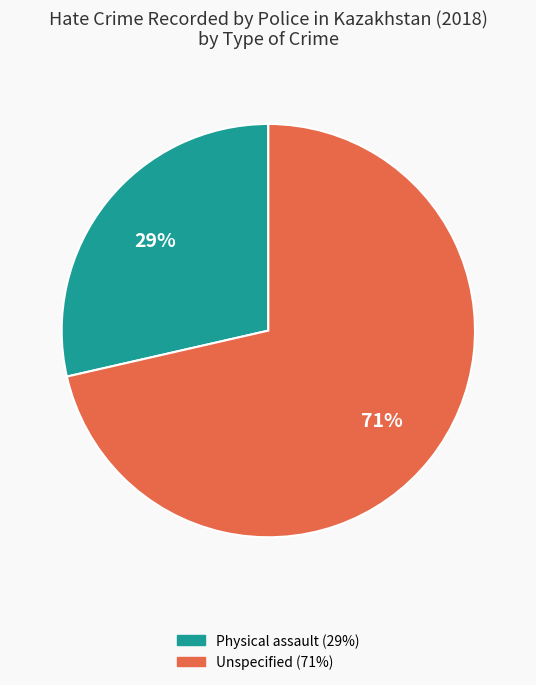

What is the ratio of the value at Physical assault to the value at Unspecified?

0.4